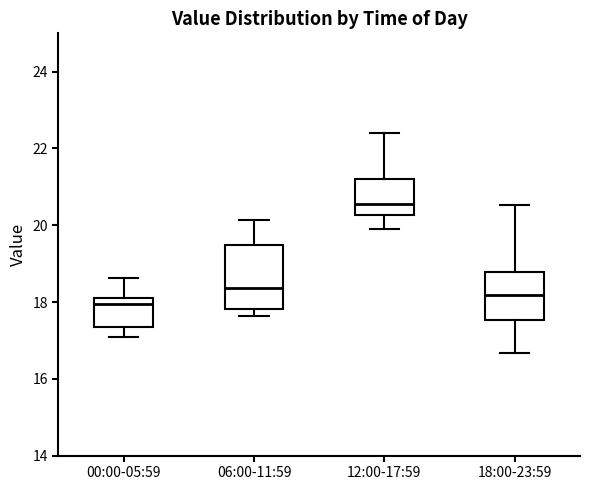

Which box's median line is the highest?

12:00-17:59